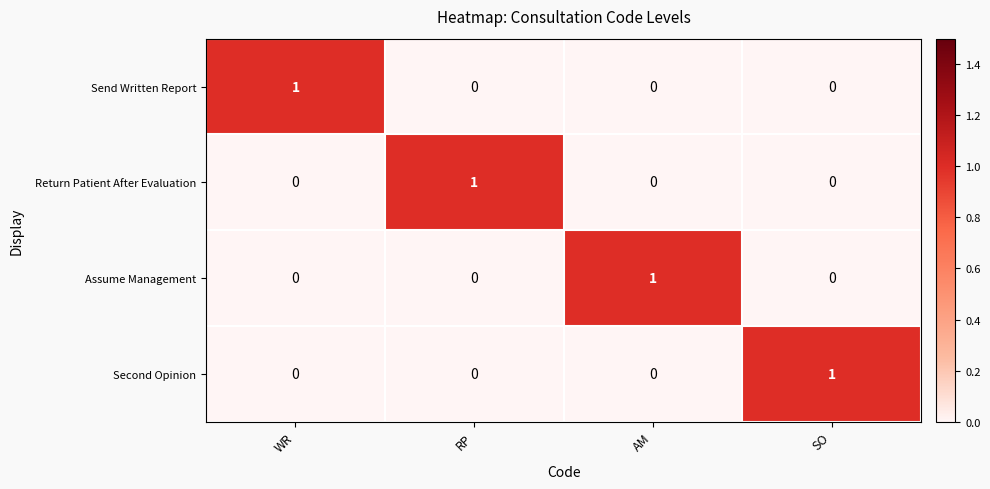

Which category has the highest value in the Assume Management series?

AM